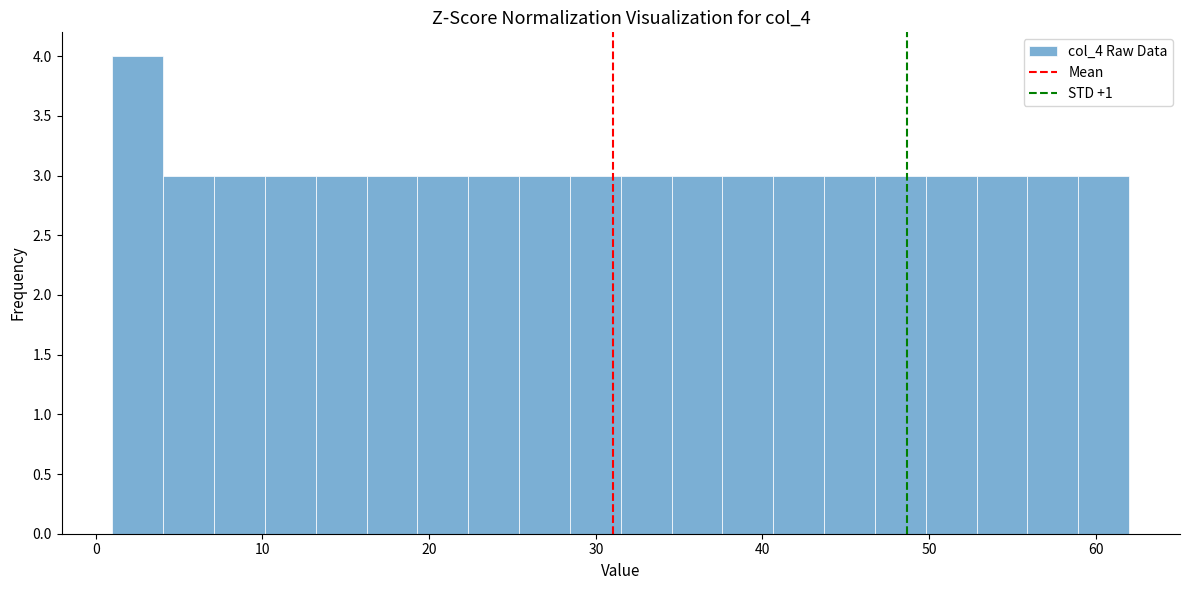

Around what value on the x-axis is the tallest bar? Give the approximate position of its centre, as read against the axis.

3